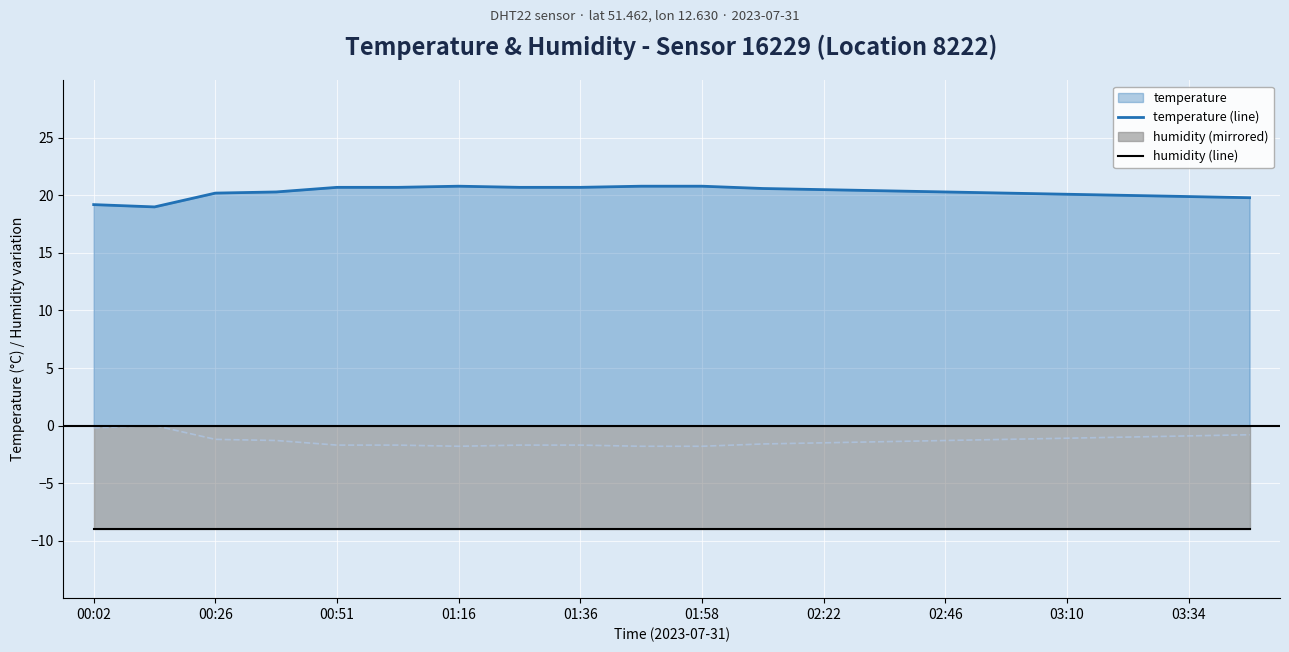

What is the difference between the highest and lowest values at 03:10?

29.1